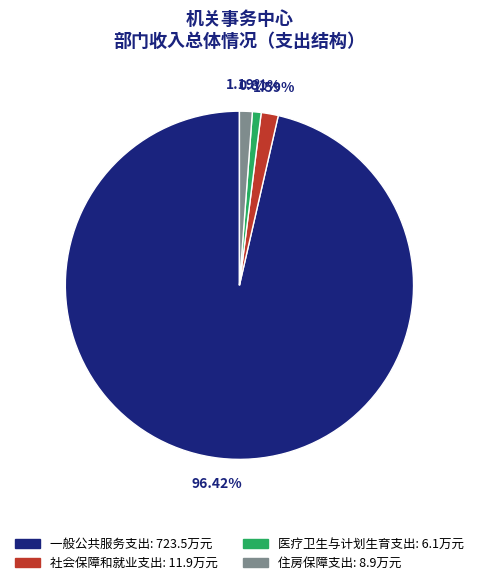

What portion of the pie excludes 一般公共服务支出?

3.6%